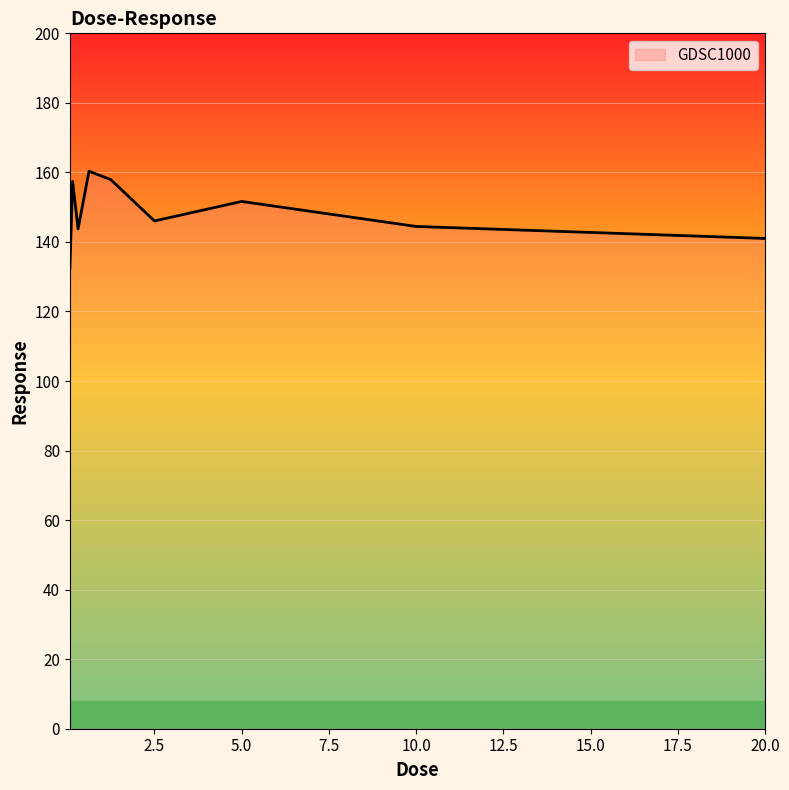

What is the difference between the maximum and minimum values?

27.9